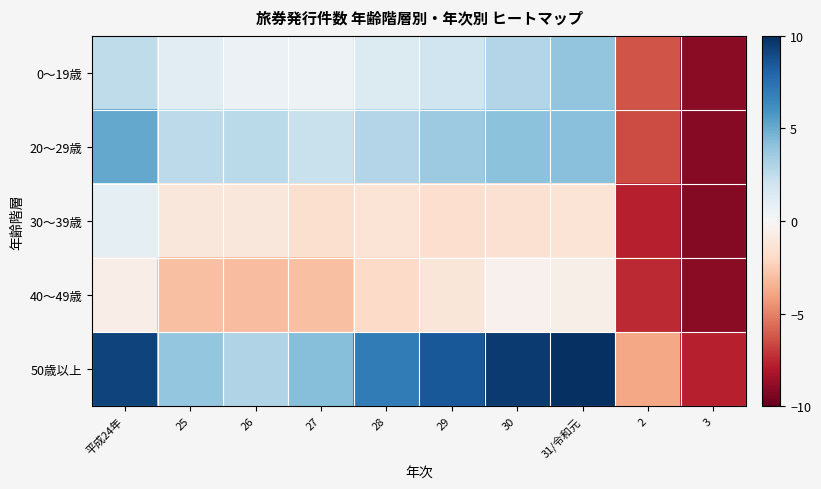

Which category has the highest value across all series?

31/令和元